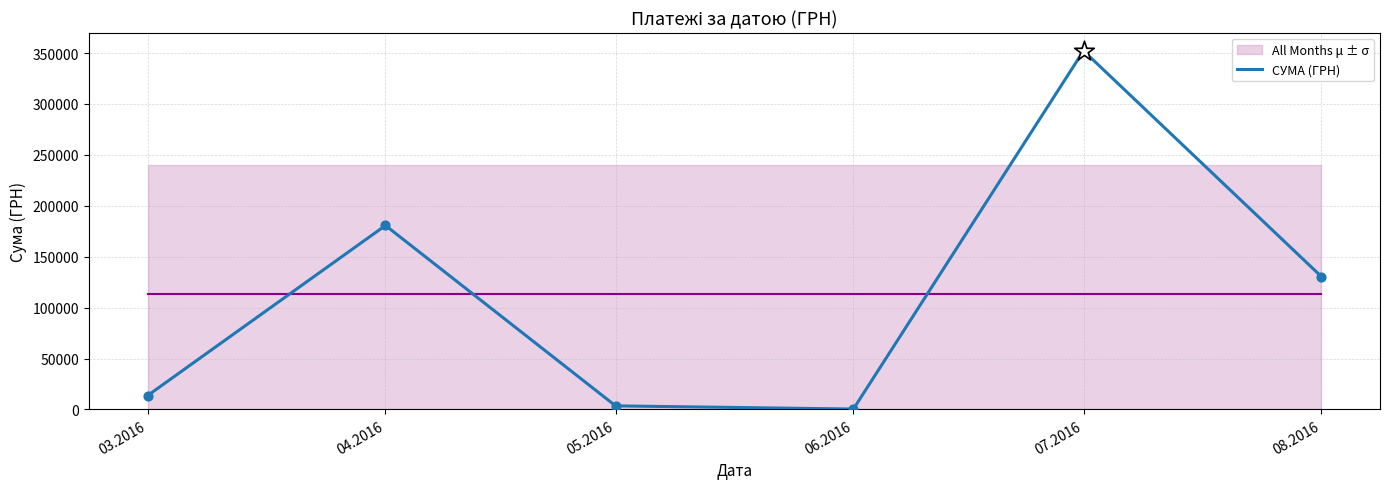

Between 06.2016 and 03.2016, which is larger?

03.2016